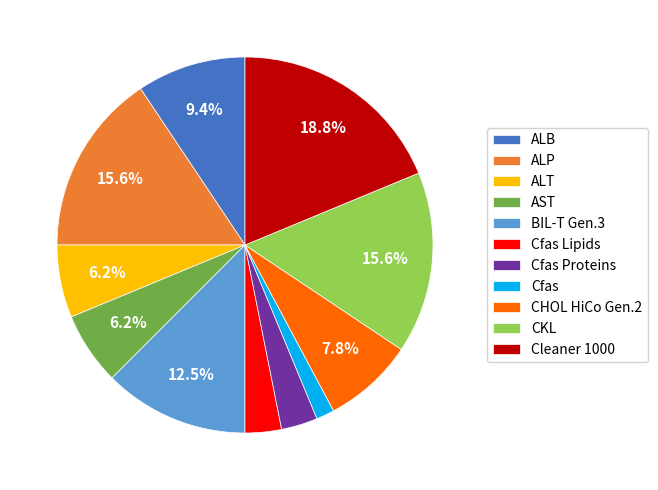

How many segments does this pie chart have?

11